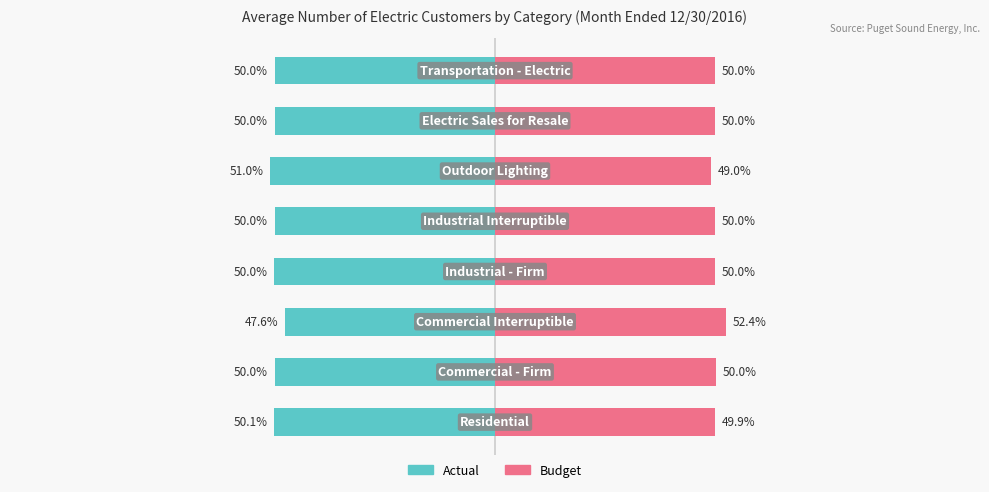

What is the value of the Budget bar at the 4th from the left?

50.0